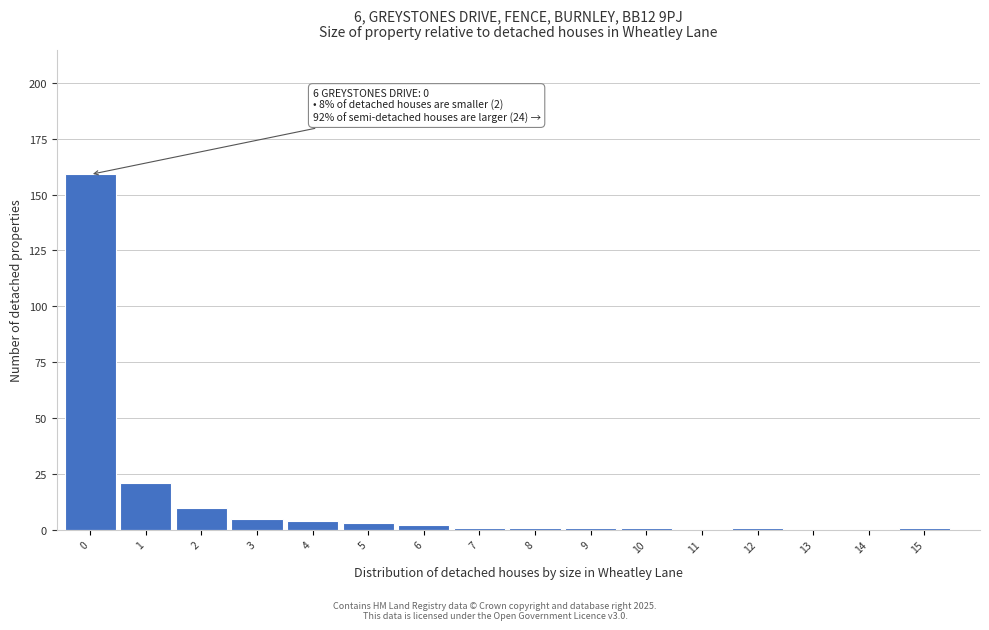

Reading right to left, what are all the values shown in this chart?

15=1	14=0	13=0	12=1	11=0	10=1	9=1	8=1	7=1	6=2	5=3	4=4	3=5	2=10	1=21	0=159